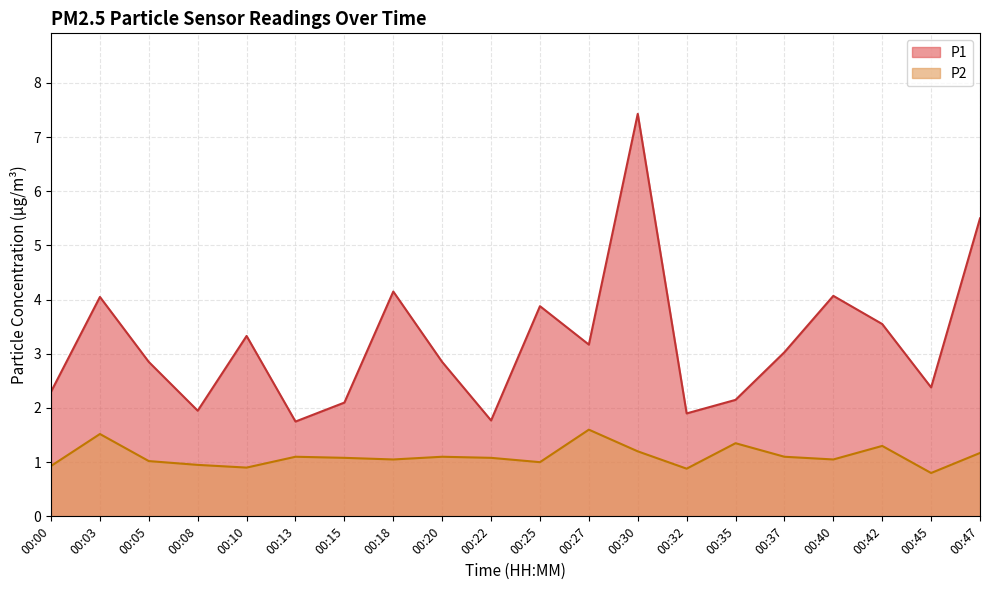

Reading right to left, transcribe all the data shown in this chart.

P1: 5.5	2.4	3.5	4.1	3.0	2.1	1.9	7.4	3.2	3.9	1.8	2.9	4.2	2.1	1.8	3.3	1.9	2.9	4.0	2.3
P2: 1.2	0.8	1.3	1.1	1.1	1.4	0.9	1.2	1.6	1.0	1.1	1.1	1.1	1.1	1.1	0.9	0.9	1.0	1.5	0.9